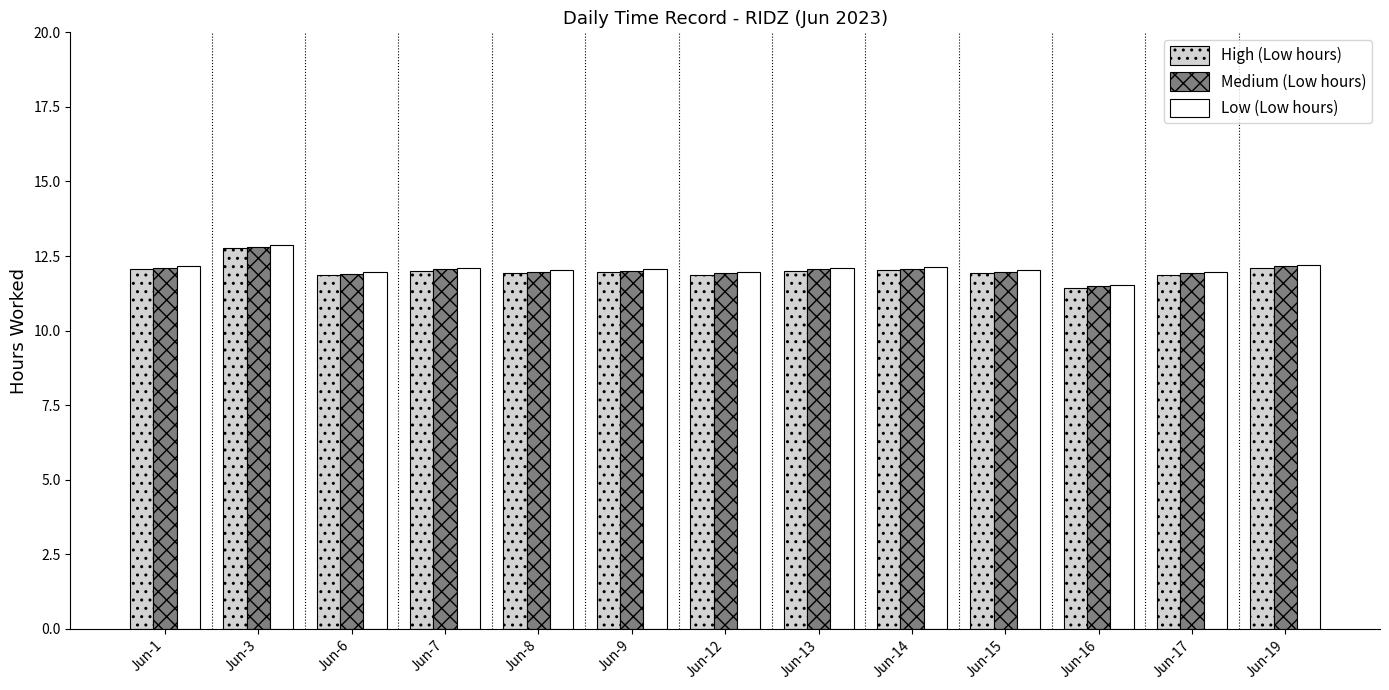

The value of Medium (Low hours) at Jun-12 is 20.0. True or false?

False